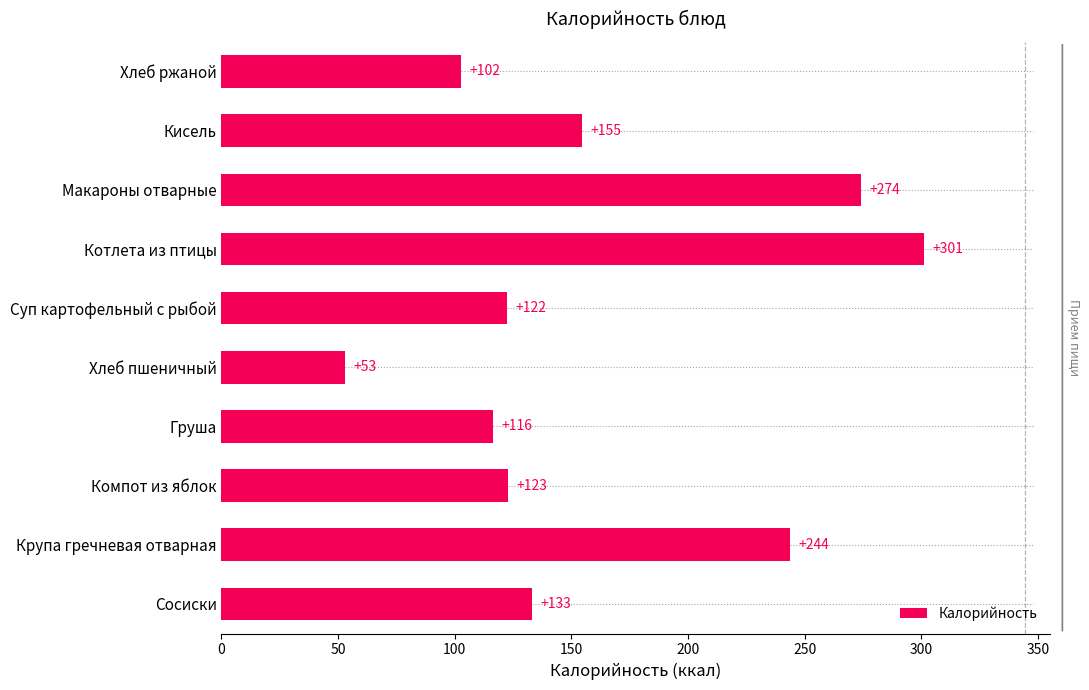

Rank the categories by value from highest to lowest.

Котлета из птицы, Макароны отварные, Крупа гречневая отварная, Кисель, Сосиски, Компот из яблок, Суп картофельный с рыбой, Груша, Хлеб ржаной, Хлеб пшеничный